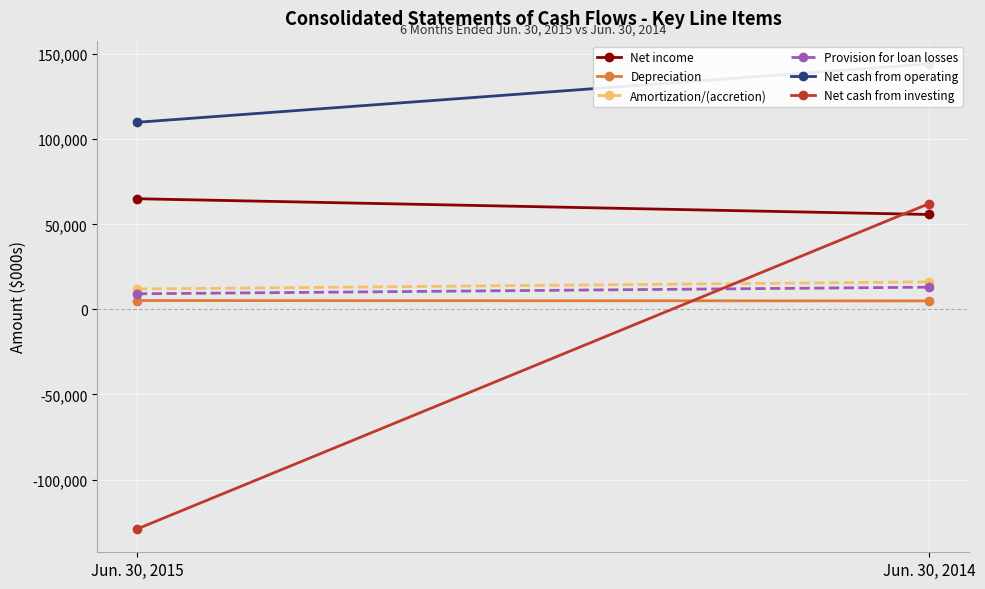

What is the difference between the Amortization/(accretion) values at Jun. 30, 2014 and Jun. 30, 2015?

4203